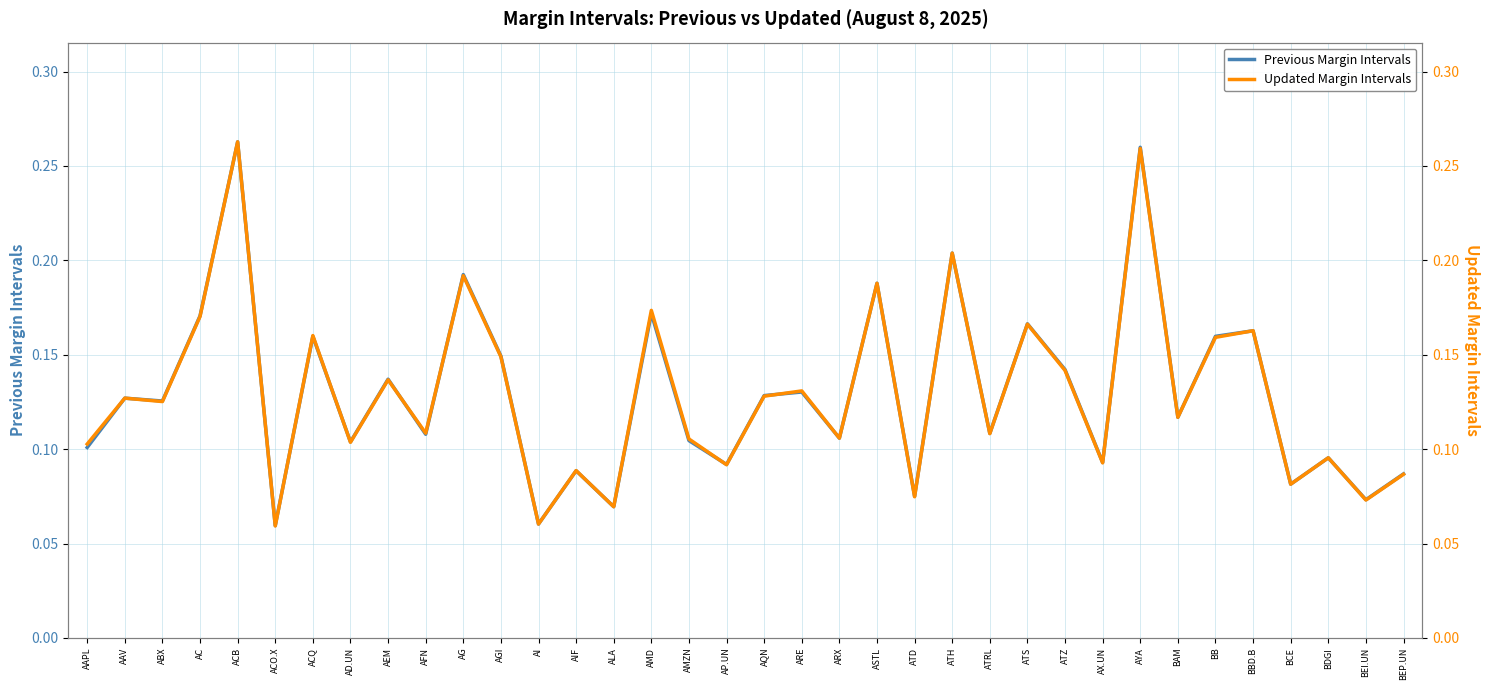

What is the average value of the Updated Margin Intervals series?

0.1